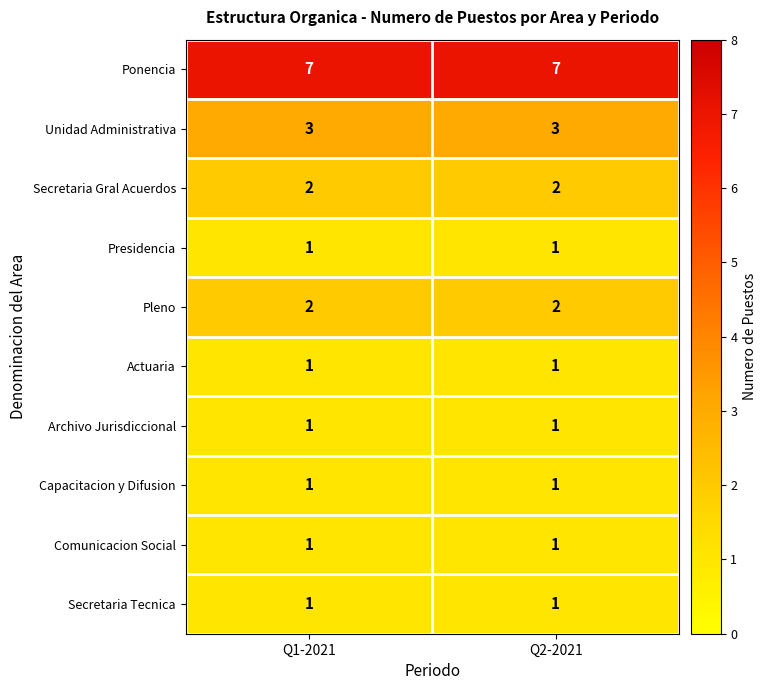

What is the lowest value of the Unidad Administrativa series?

3